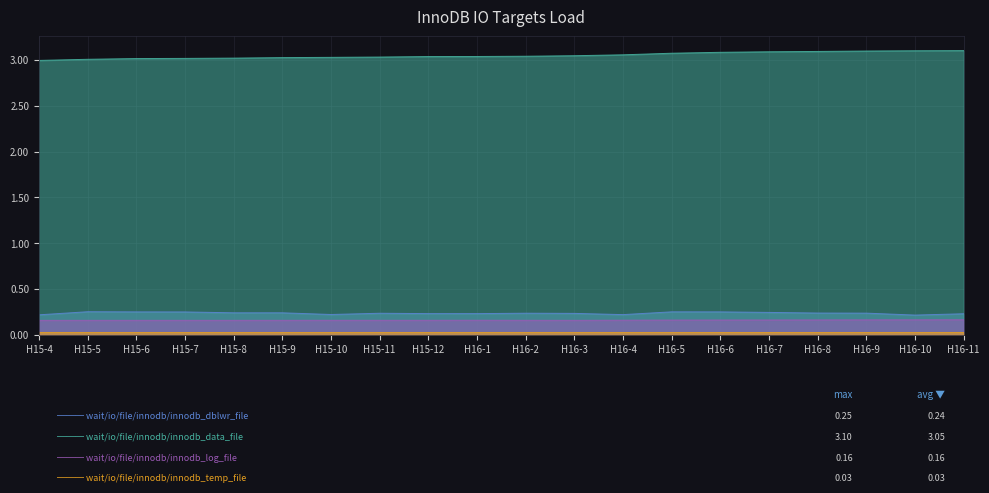

What are all the series names shown in the legend?

wait/io/file/innodb/innodb_dblwr_file, wait/io/file/innodb/innodb_data_file, wait/io/file/innodb/innodb_log_file, wait/io/file/innodb/innodb_temp_file